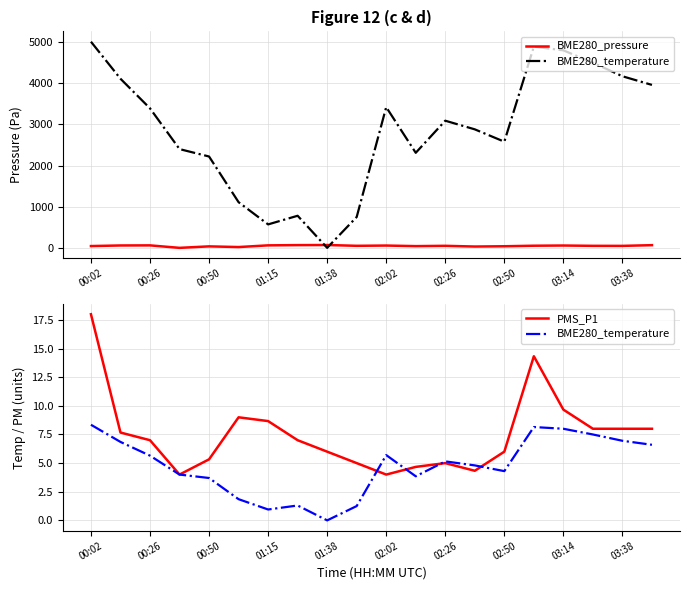

List the series in order of their peak value, highest first.

BME280_pressure, PMS_P1, BME280_temperature